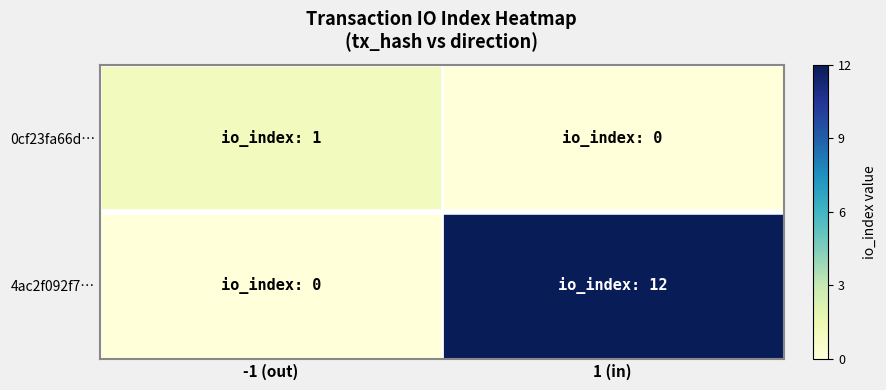

List the series in order of their overall mean, highest first.

4ac2f092f7…, 0cf23fa66d…